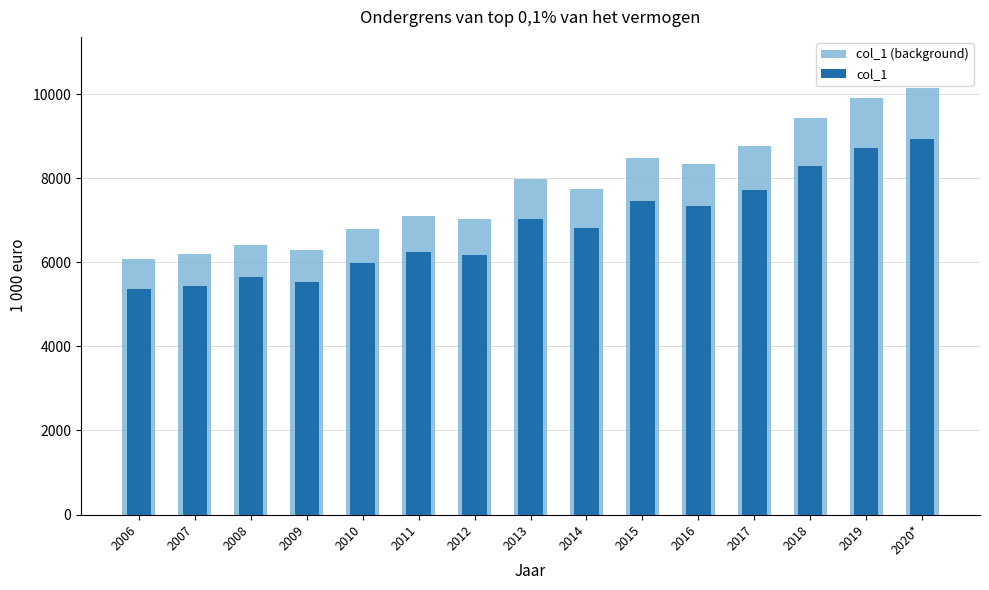

What is the difference between the maximum and minimum values in the col_1 series?

3568.9